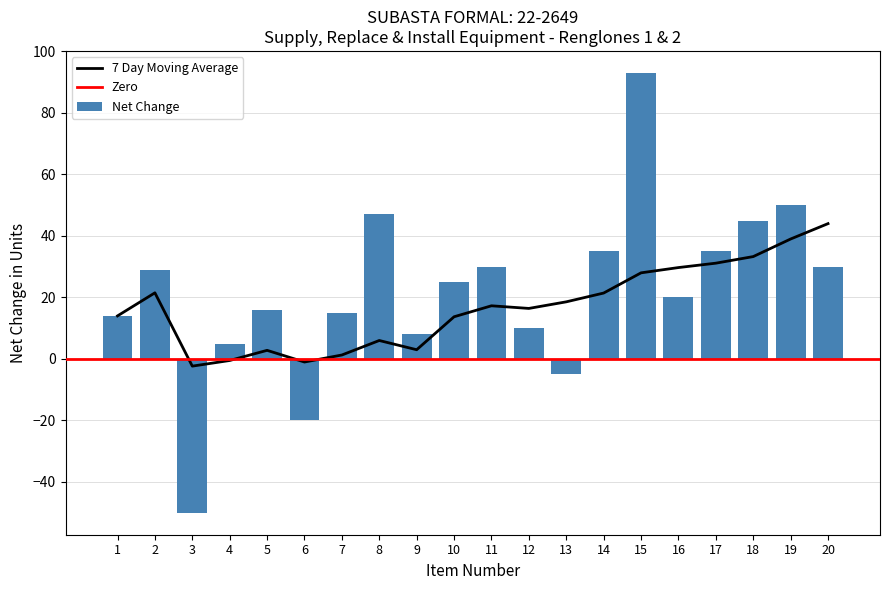

Reading left to right, transcribe all the data shown in this chart.

14	29	-50	5	16	-20	15	47	8	25	30	10	-5	35	93	20	35	45	50	30